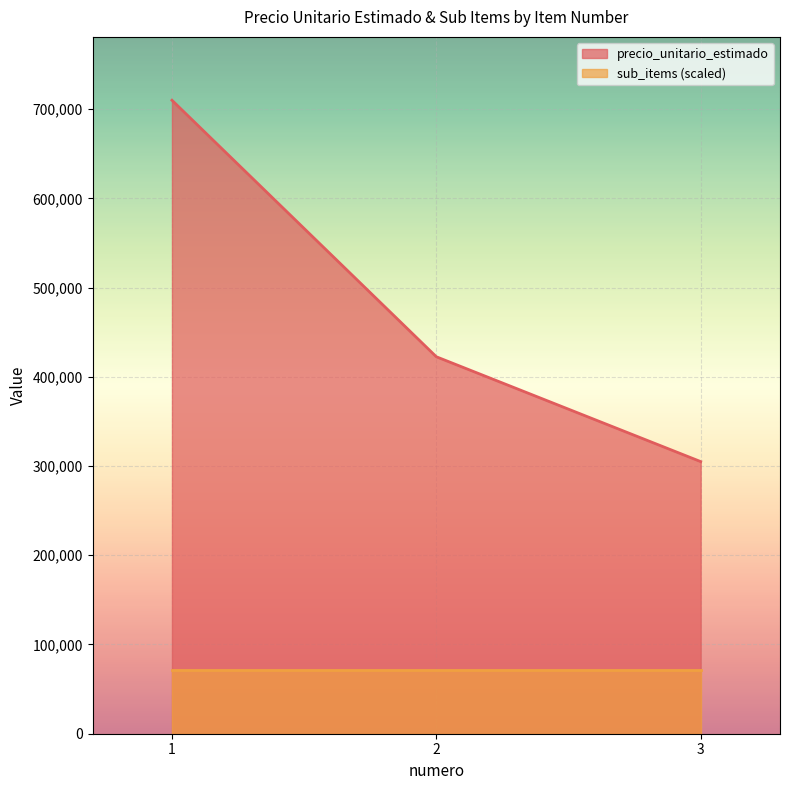

Rank the categories by value from lowest to highest.

3, 2, 1